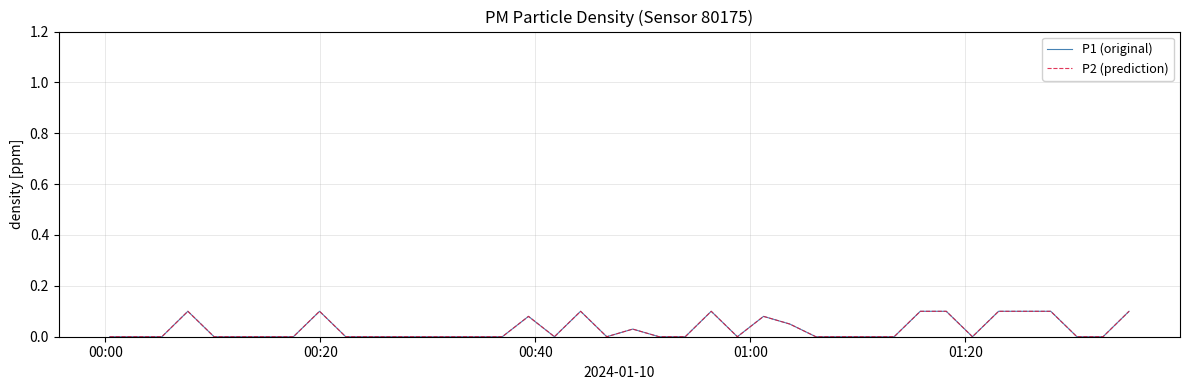

True or false: P1 (original) has more than 2 points higher than both neighbors.

True